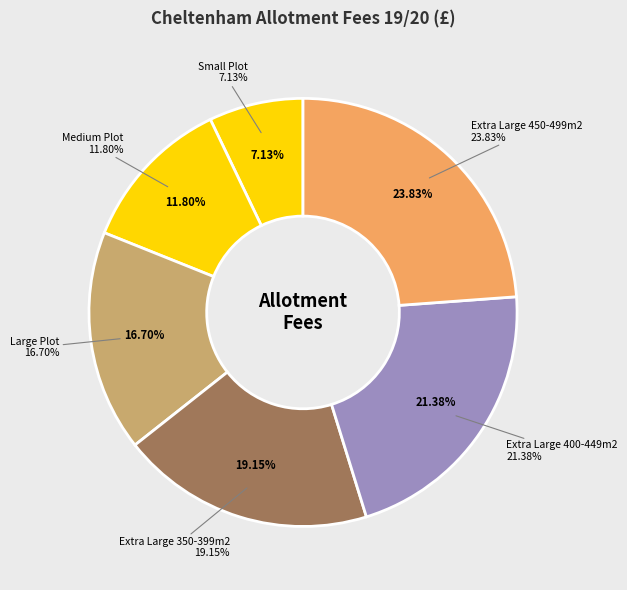

Which slice is the largest?

Extra Large 450-499m2